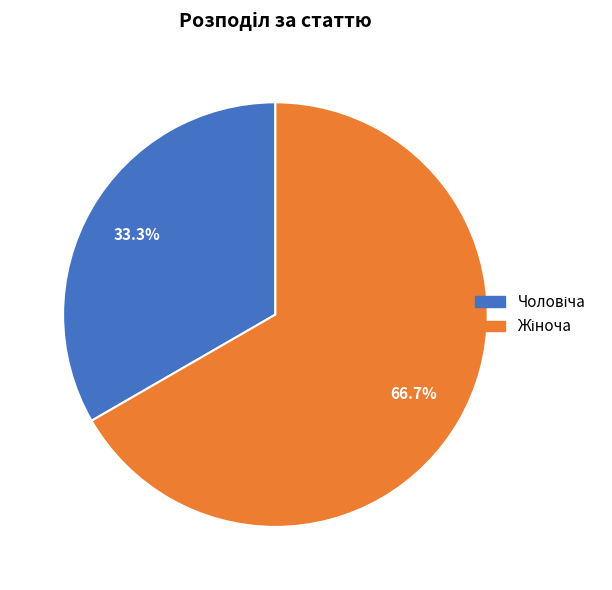

To the nearest percent, what is the difference between the largest and smallest slice percentages?

33%